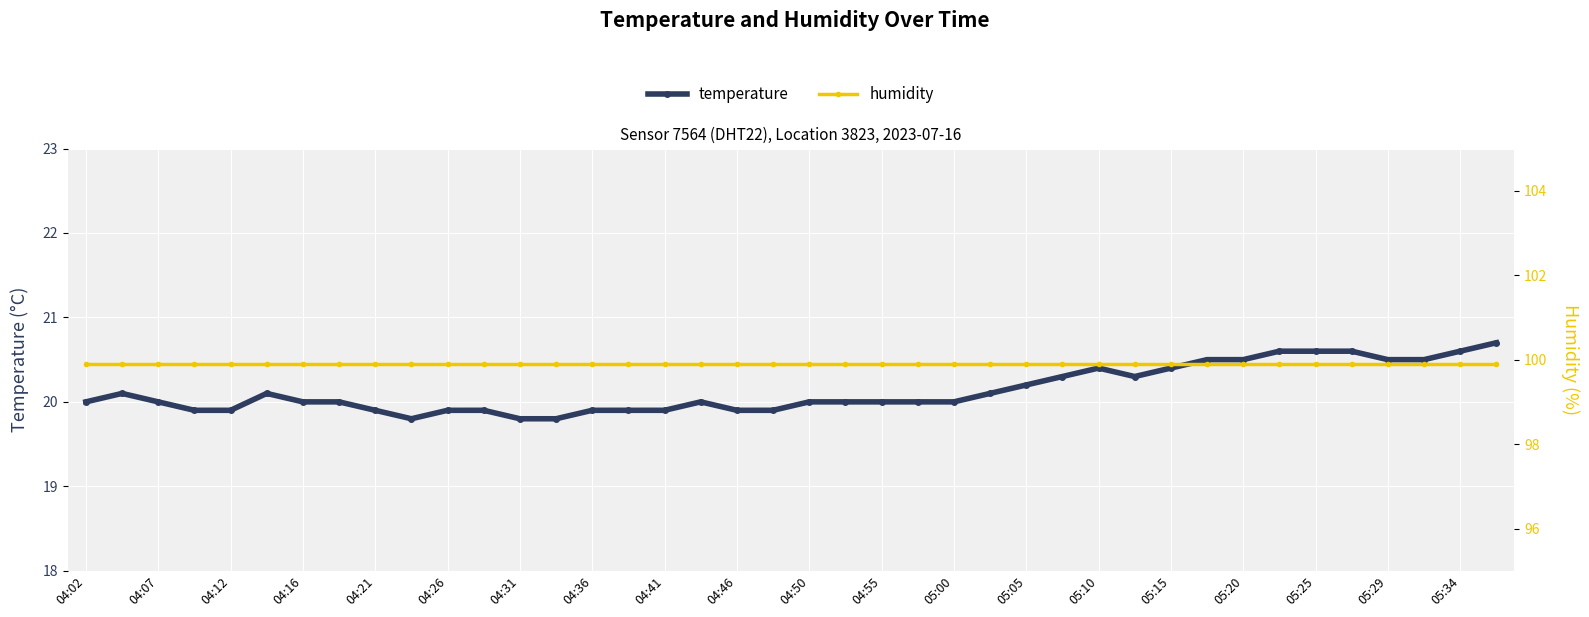

True or false: temperature has more than 0 interior local peaks.

True